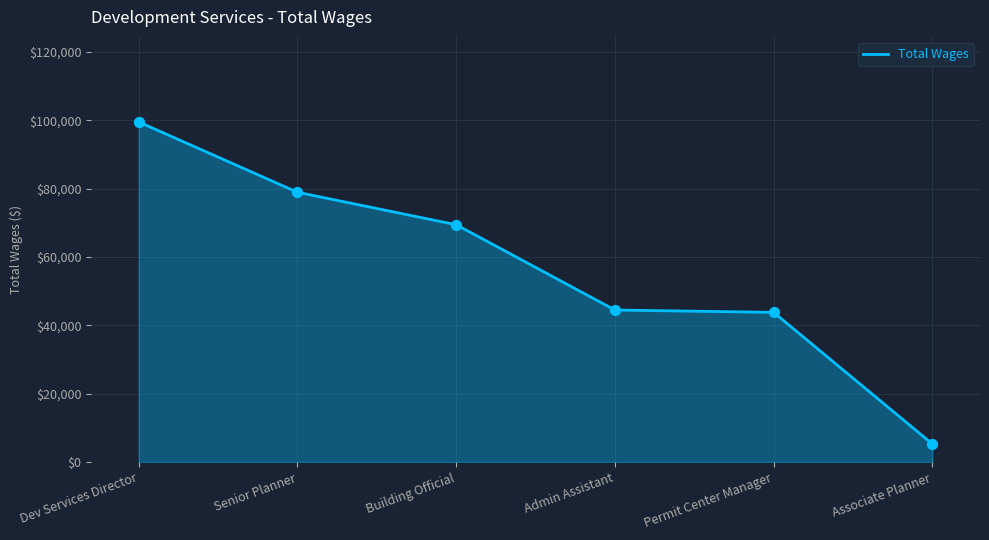

What is the change in value from Senior Planner to Permit Center Manager?

-35130